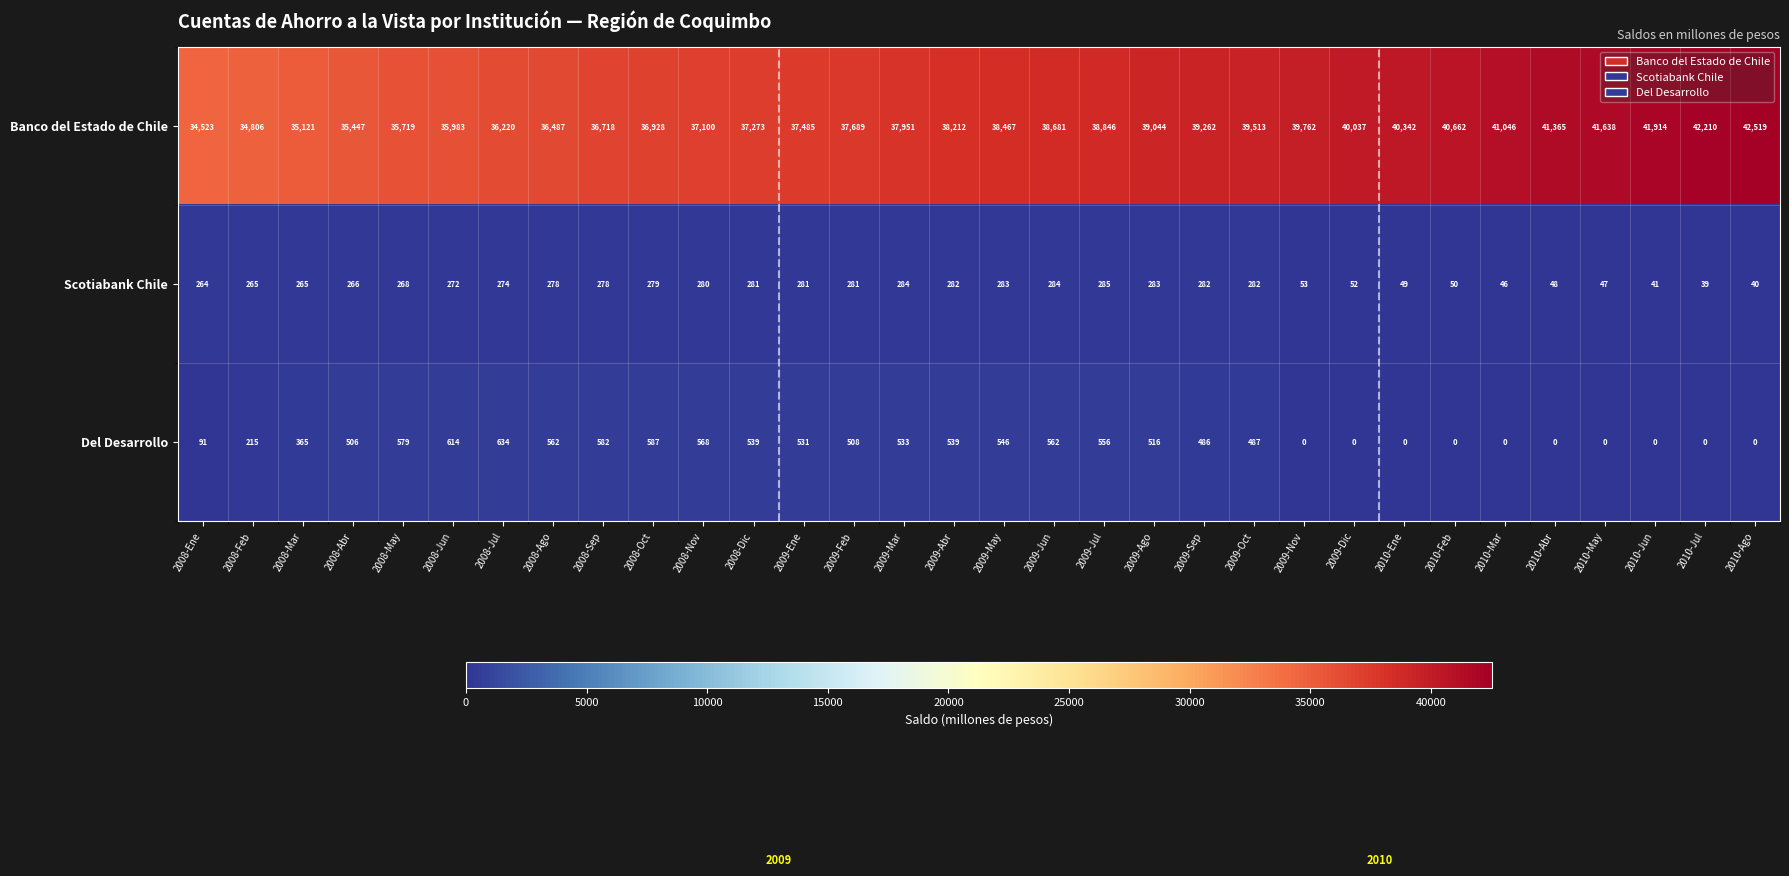

Where is Del Desarrollo nearest to the value 317?

2008-Mar